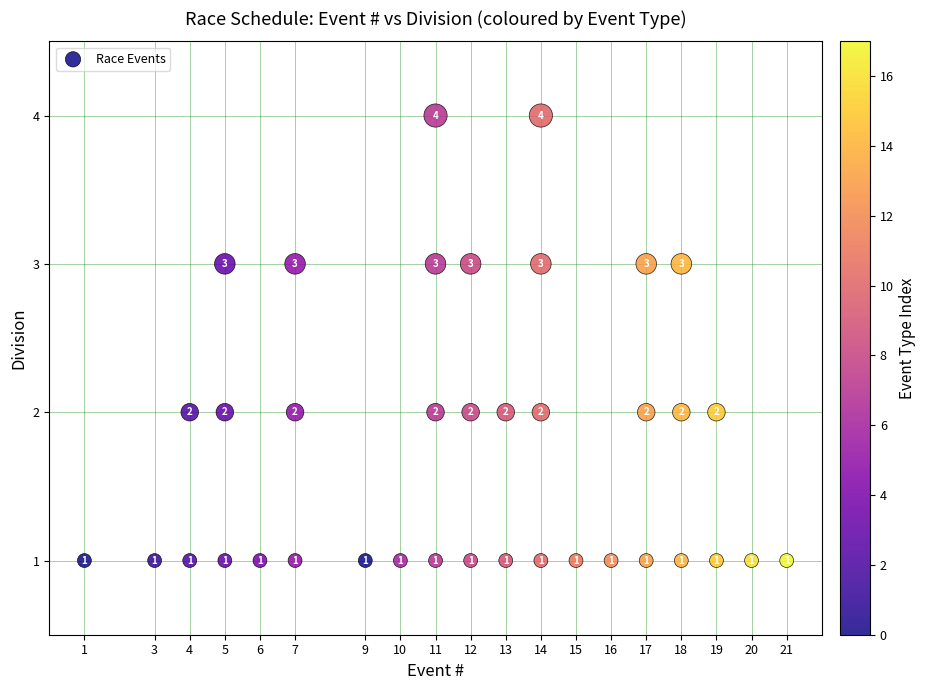

What is the range of Y values (max minus min)?

3